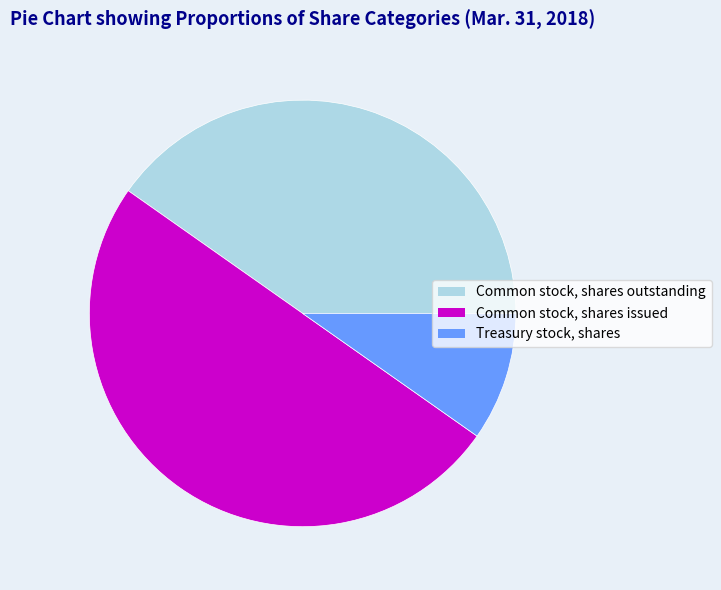

Rank the categories by value from highest to lowest.

Common stock, shares issued, Common stock, shares outstanding, Treasury stock, shares